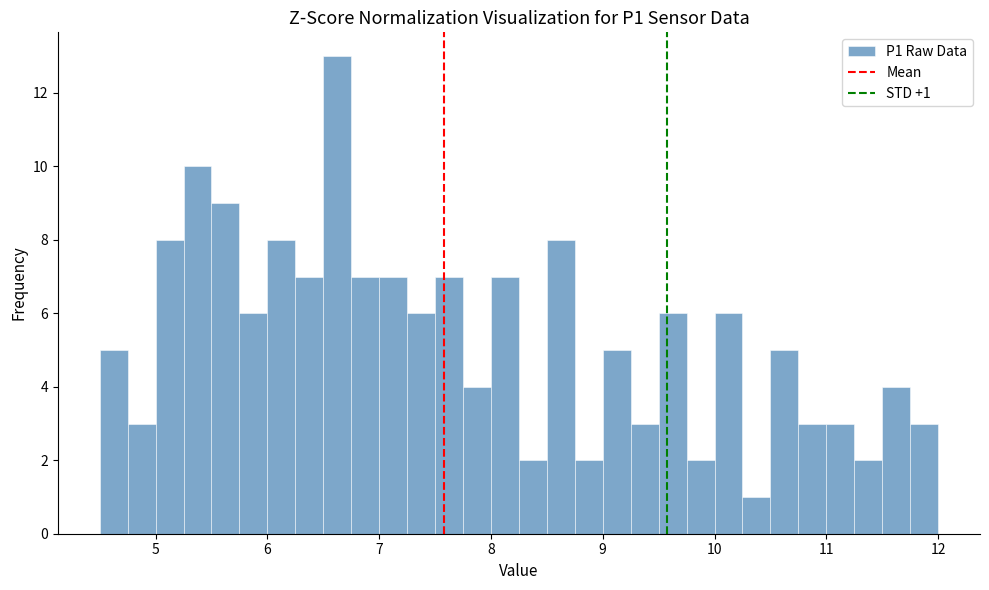

Read against the x-axis, roughly where is the centre of the tallest bar?

6.6